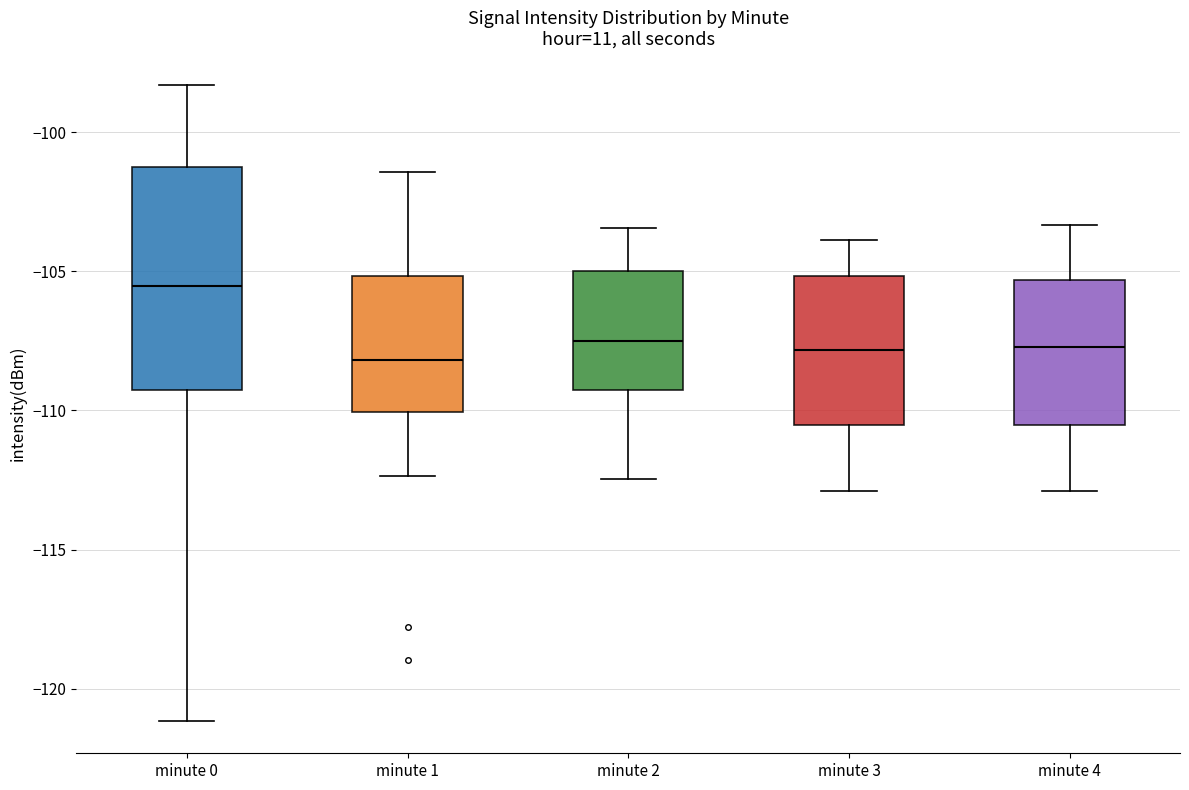

Reading left to right, transcribe this box plot: for each box, give where its median line is, the range the box spans, and where its two whiskers end, as read against the y-axis. The values are not printed on the chart, so give them approximately, as read against the axis.

minute 0: median -105.5, box -109.5 to -101.5, whiskers -121.0 to -98.5
minute 1: median -108.0, box -110.0 to -105.0, whiskers -112.5 to -101.5
minute 2: median -107.5, box -109.5 to -105.0, whiskers -112.5 to -103.5
minute 3: median -108.0, box -110.5 to -105.0, whiskers -113.0 to -104.0
minute 4: median -107.5, box -110.5 to -105.5, whiskers -113.0 to -103.5